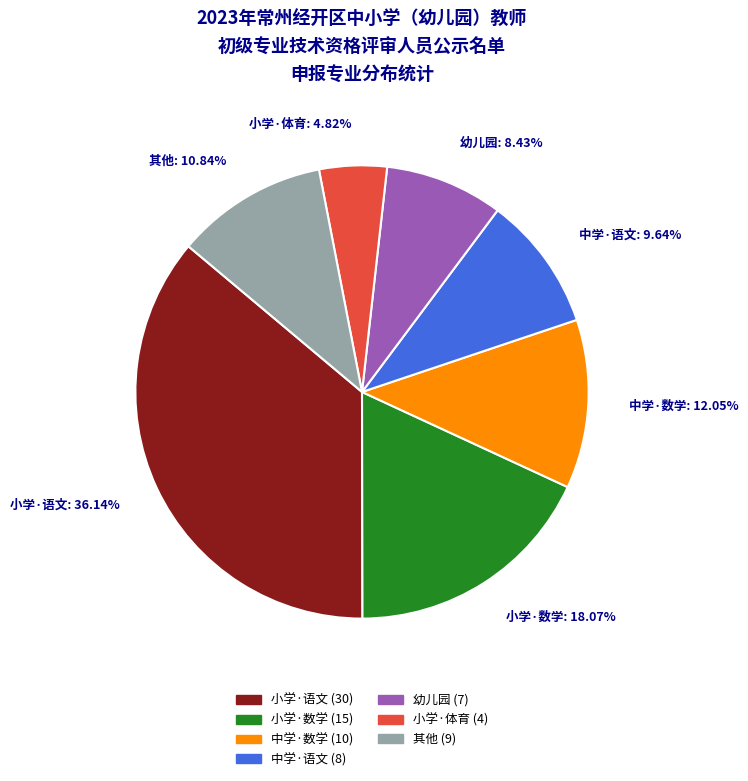

How many slices are in this pie chart?

7